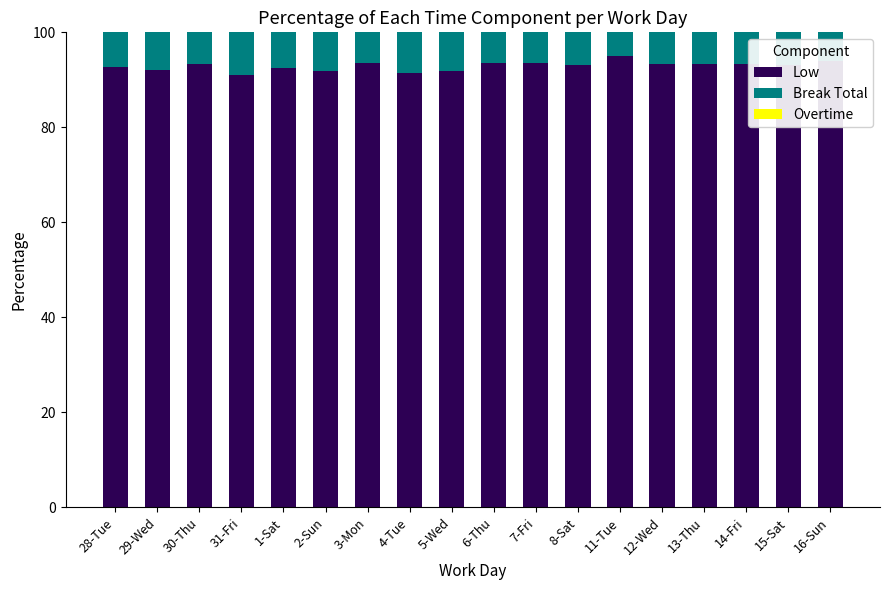

What is the total value across all series at 4-Tue?

100.0